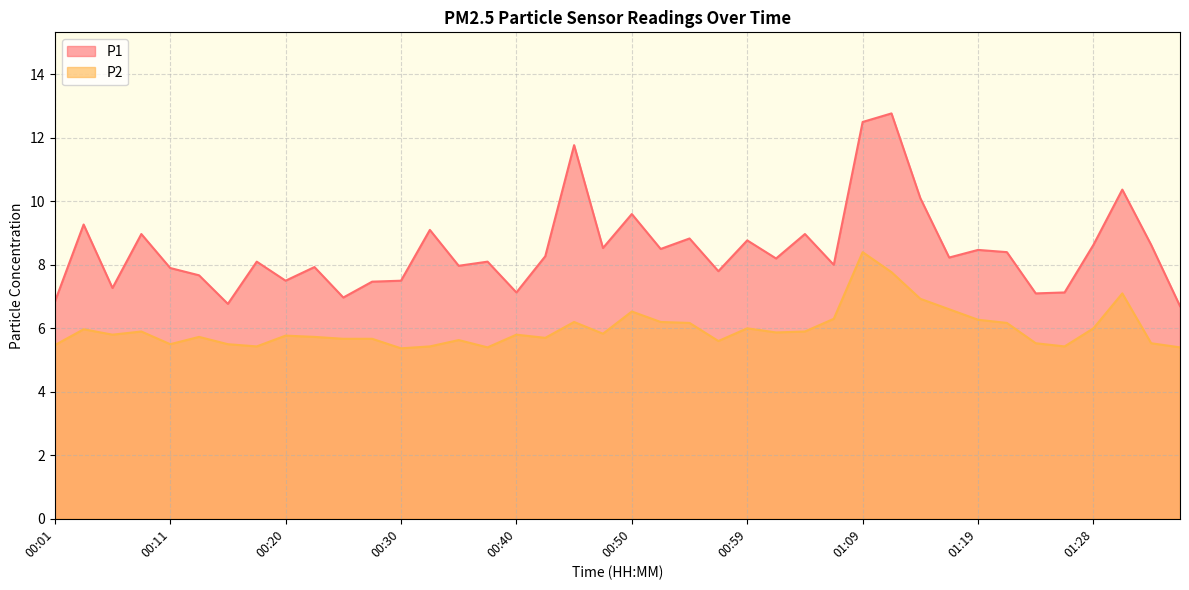

How many lines are shown in the chart?

2